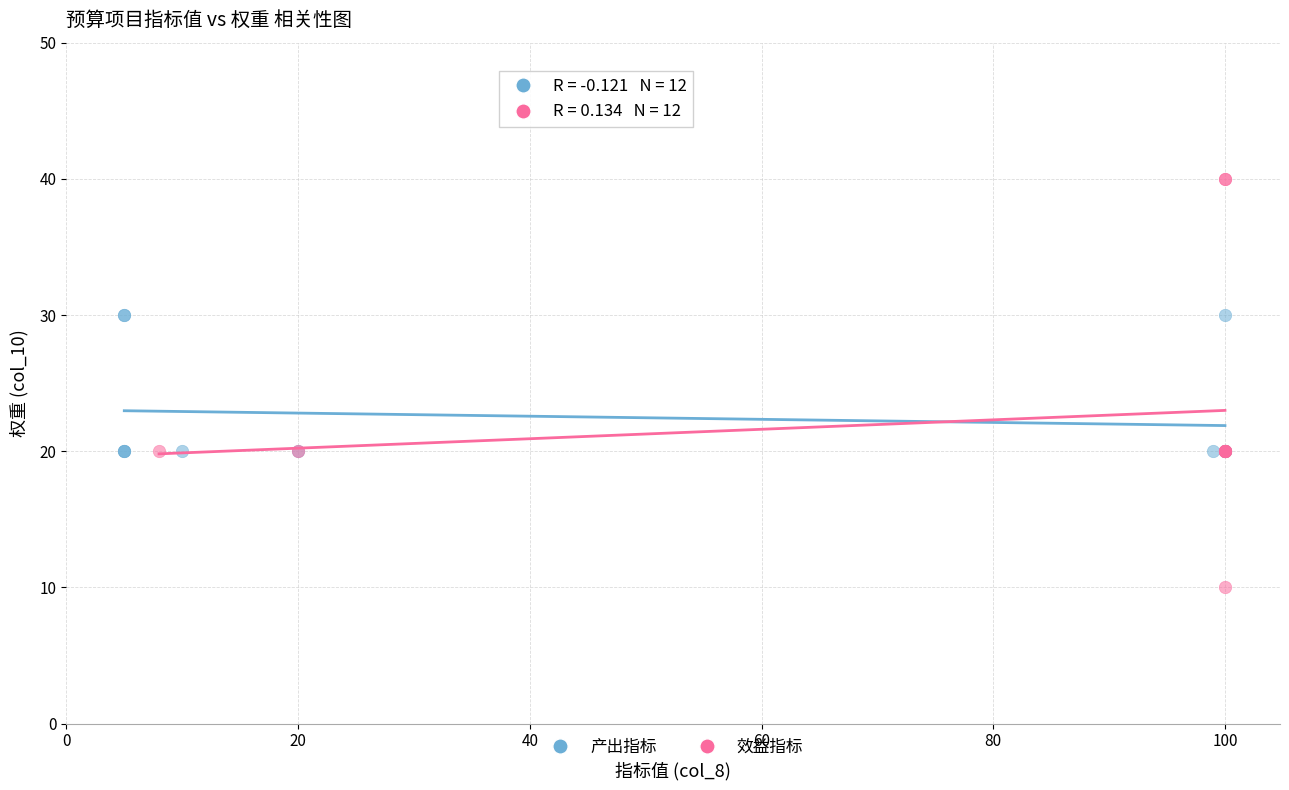

What are all the series names shown in the legend?

产出指标, 效益指标